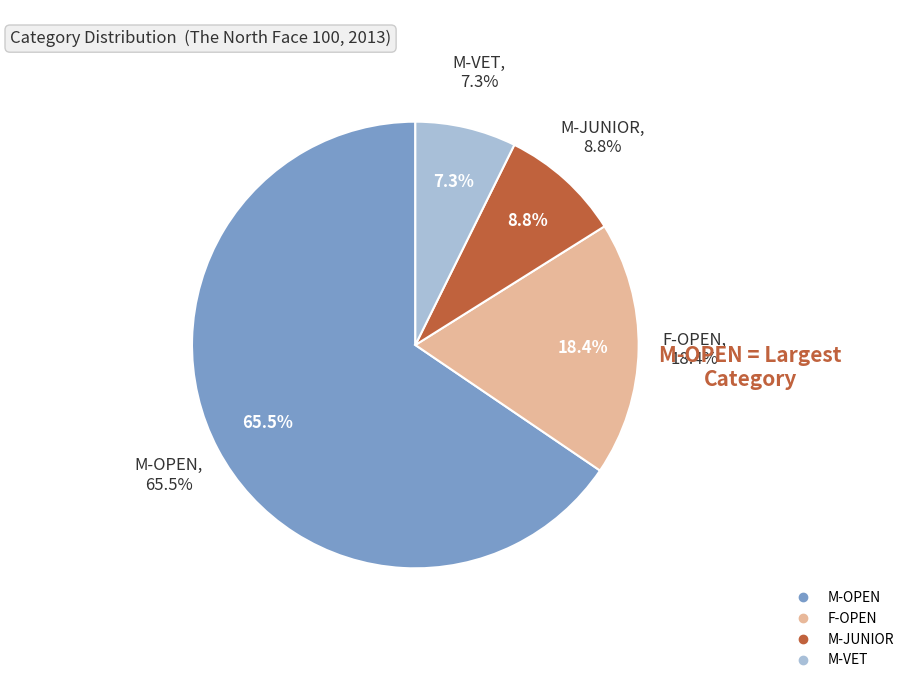

How many slices are in this pie chart?

4